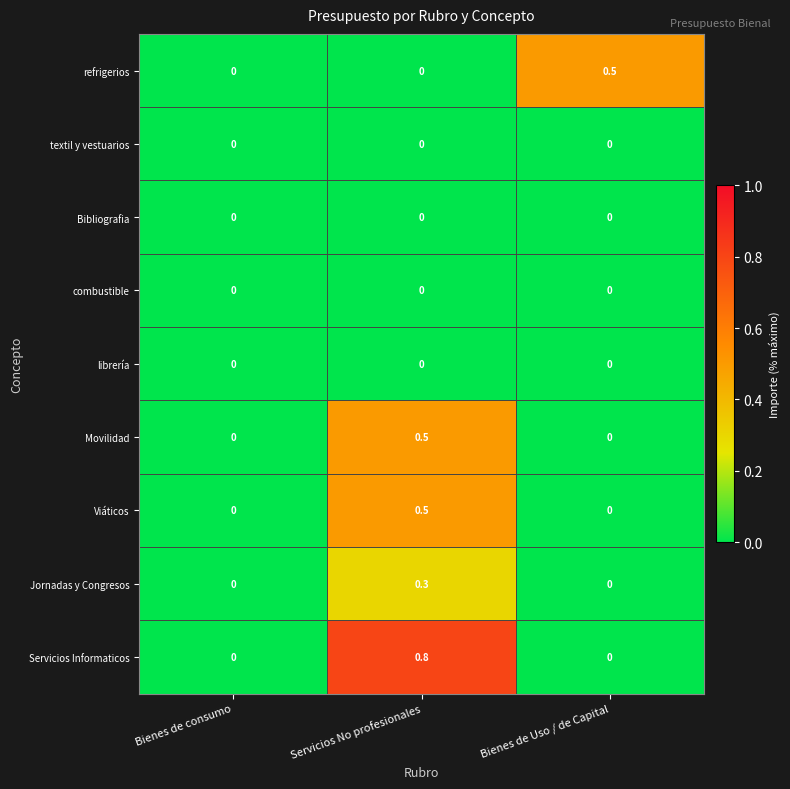

At which category is the sum across all series the highest?

Servicios No profesionales